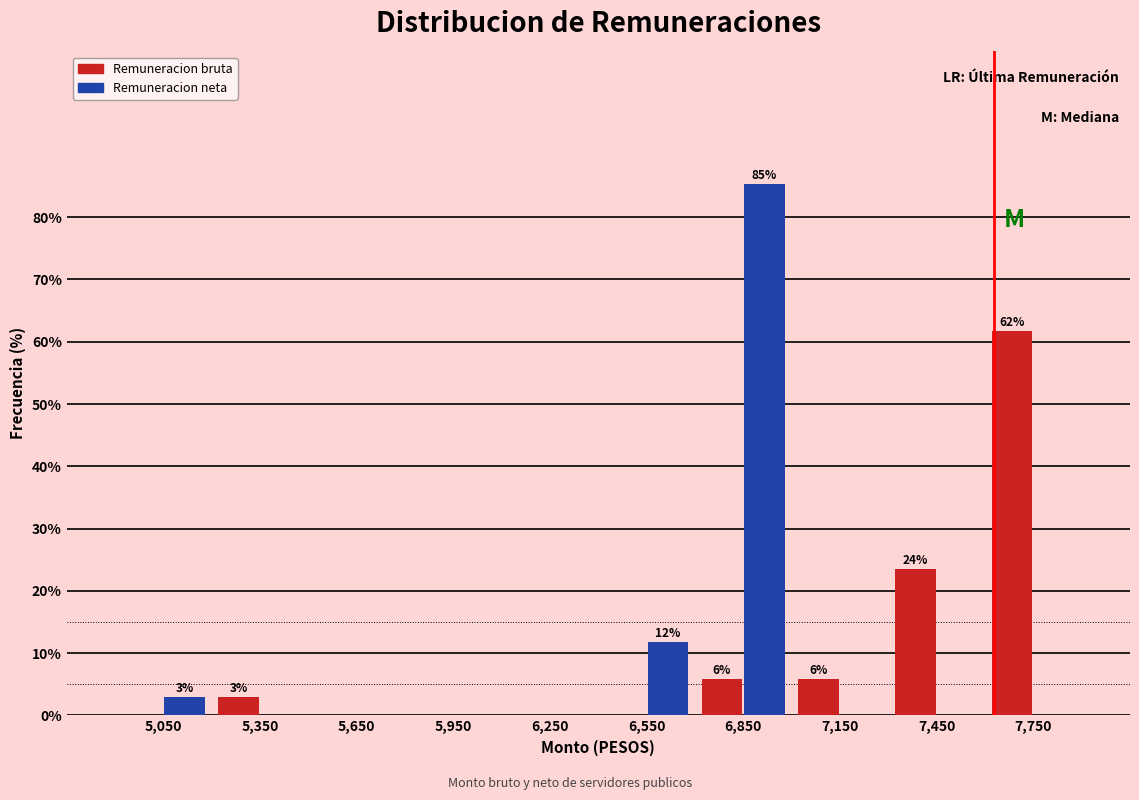

Reading right to left, list all the values displayed in this chart.

Remuneracion bruta: 7,750=61.8	7,450=23.5	7,150=5.9	6,850=5.9	6,550=0.0	6,250=0.0	5,950=0.0	5,650=0.0	5,350=2.9	5,050=0.0
Remuneracion neta: 7,750=0.0	7,450=0.0	7,150=0.0	6,850=85.3	6,550=11.8	6,250=0.0	5,950=0.0	5,650=0.0	5,350=0.0	5,050=2.9